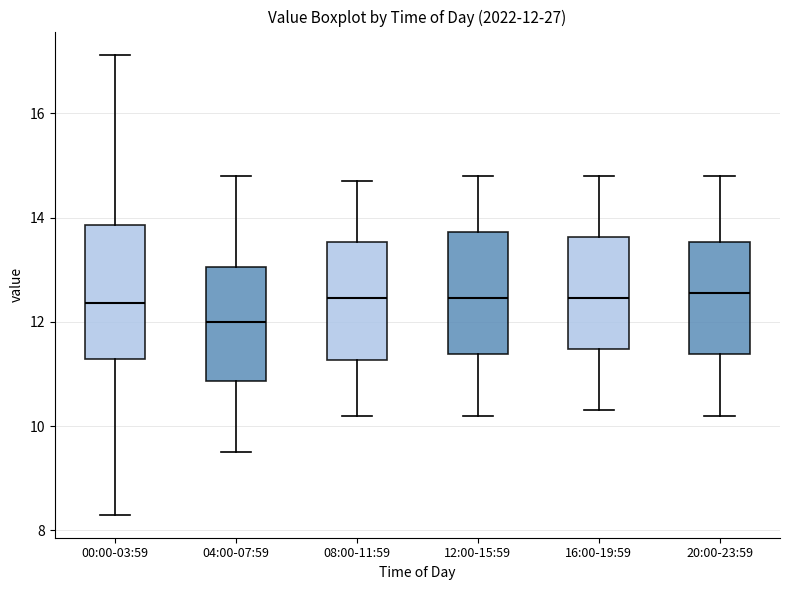

Which box has the lowest median line?

04:00-07:59